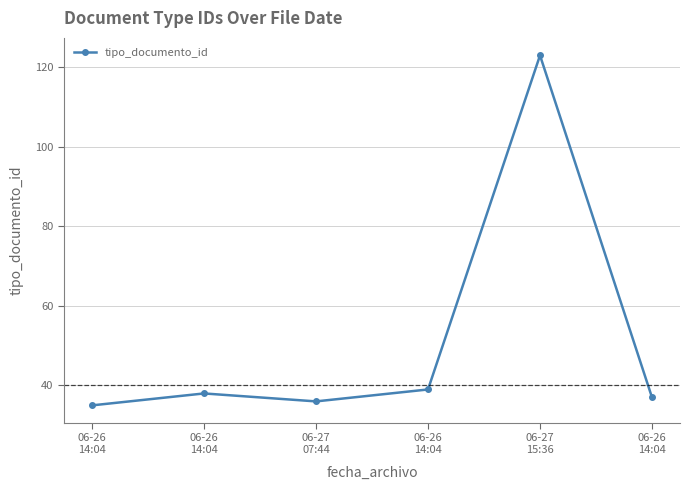

Does the chart have visible grid lines?

Yes